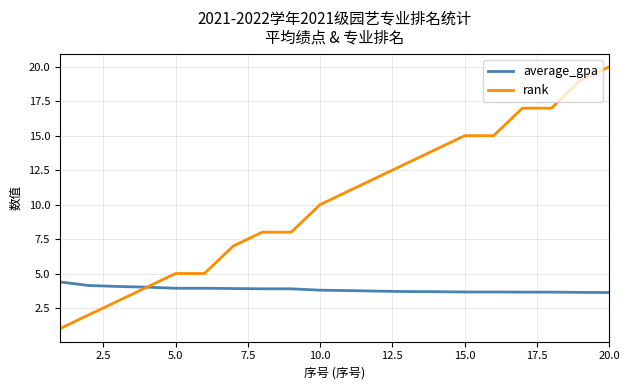

What is the minimum value for average_gpa?

3.6